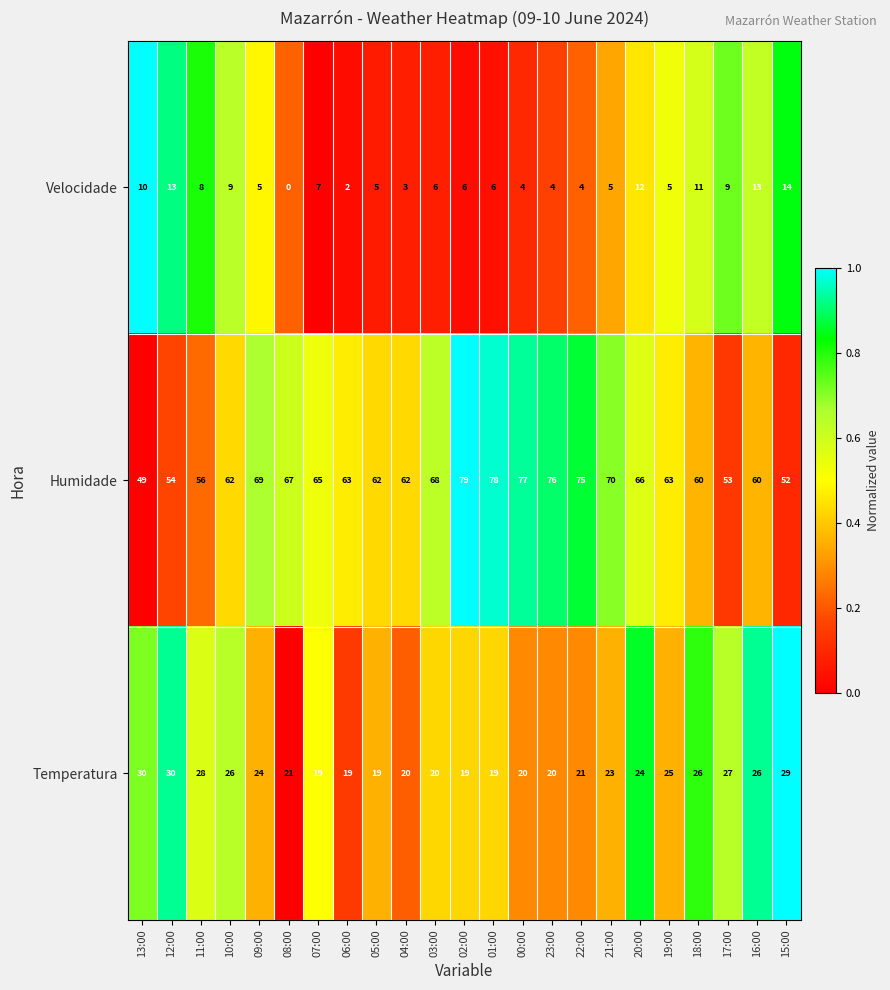

At which label is Velocidade closest to 7?

07:00